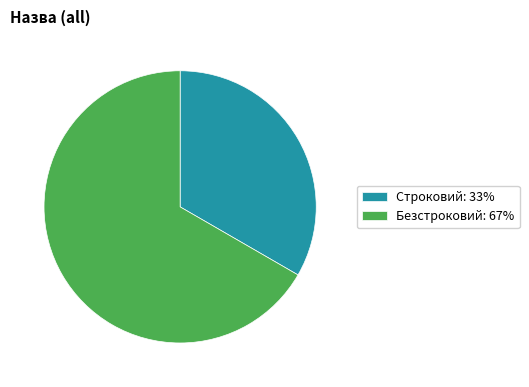

Is there any slice that represents more than half of the pie?

Yes